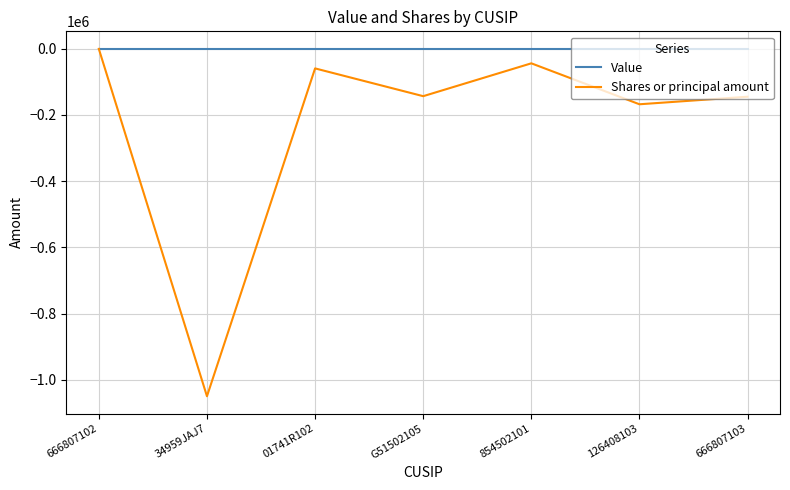

What is the sum of the Shares or principal amount values at 854502101 and 666807103?

-189205